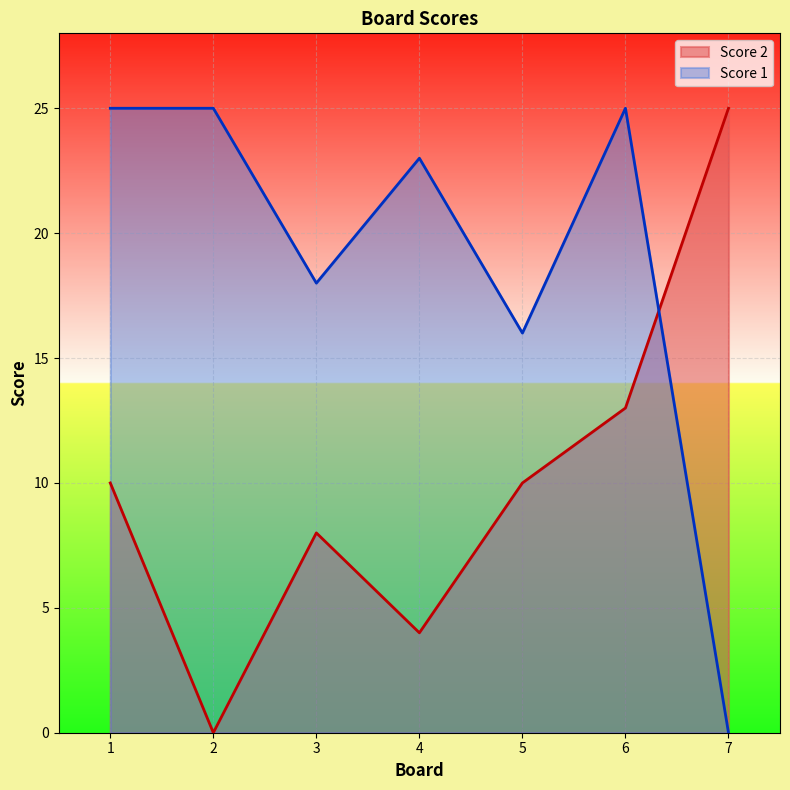

The Score 1 series shows 39 at 2. True or false?

False